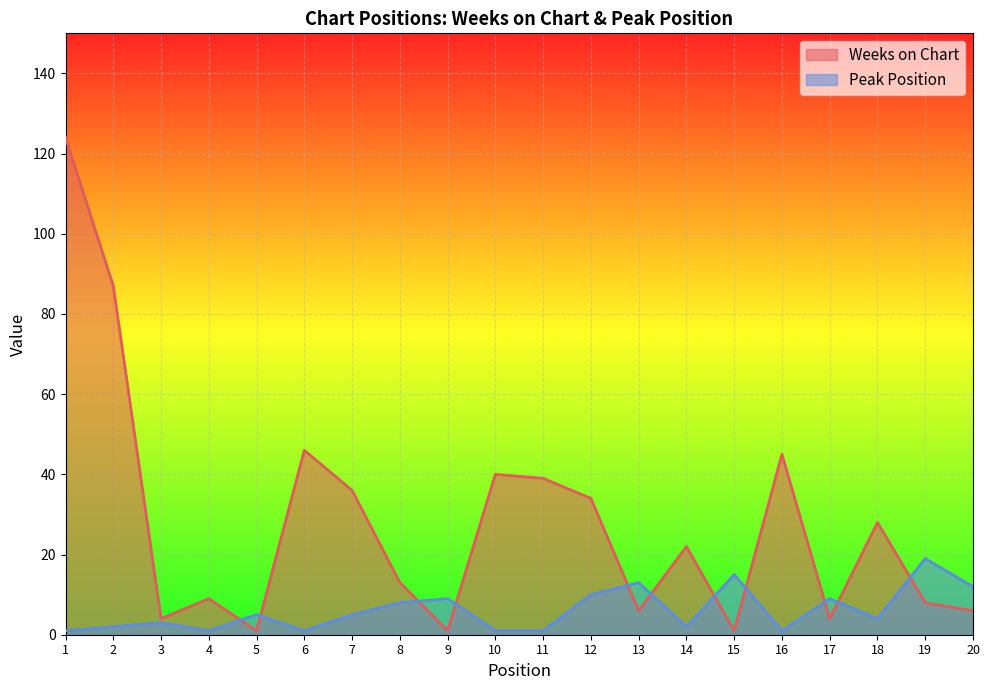

How many lines are shown in the chart?

2